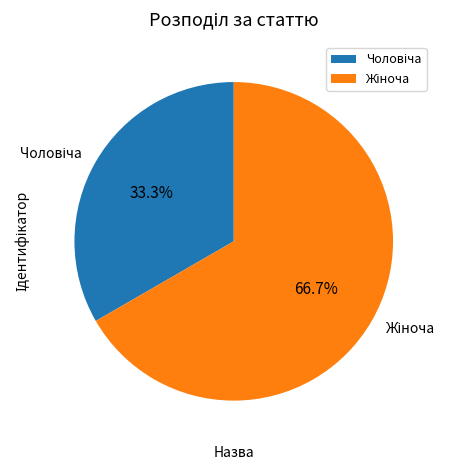

Is there any slice that represents more than half of the pie?

Yes